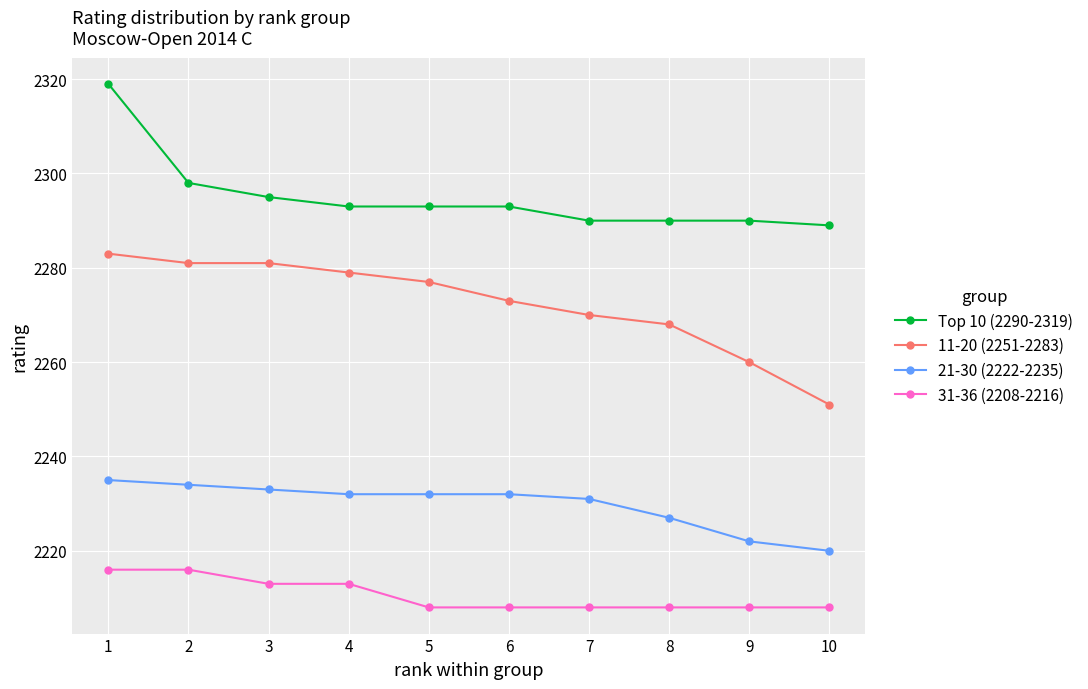

Is it true that 11-20 (2251-2283) equals 1498 at 10?

False